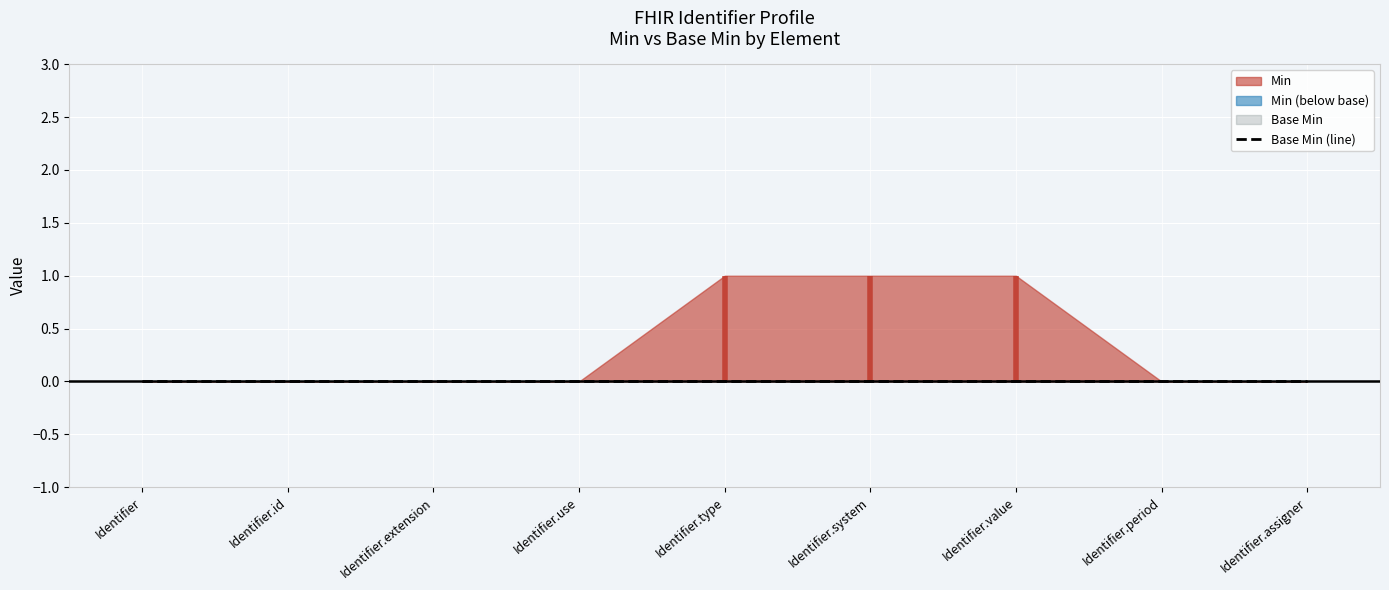

What is the value of the Min point at the 6th from the left?

1